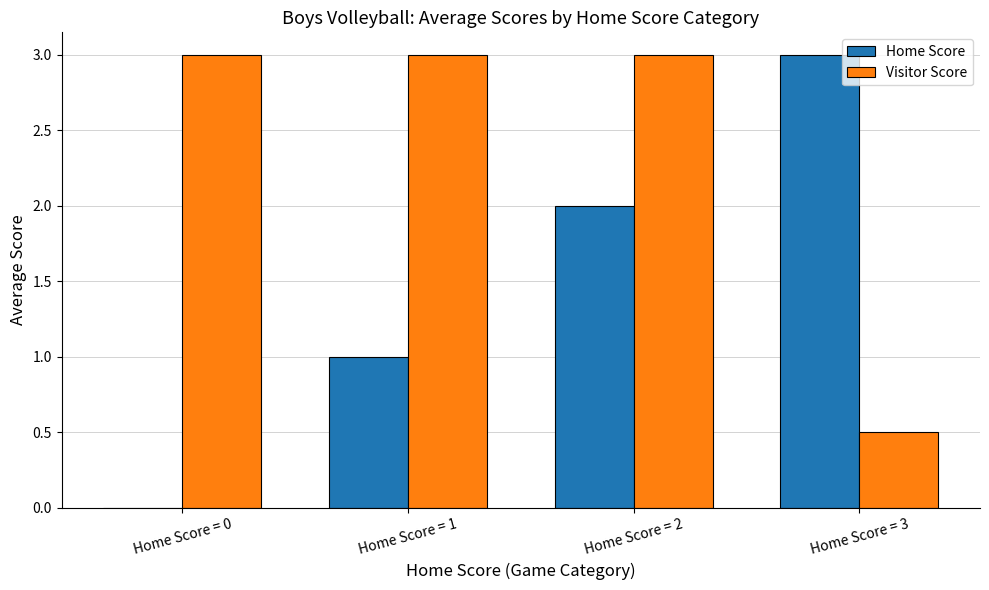

Reading left to right, transcribe all the data shown in this chart.

Home Score: Home Score = 0=0.0	Home Score = 1=1.0	Home Score = 2=2.0	Home Score = 3=3.0
Visitor Score: Home Score = 0=3.0	Home Score = 1=3.0	Home Score = 2=3.0	Home Score = 3=0.5